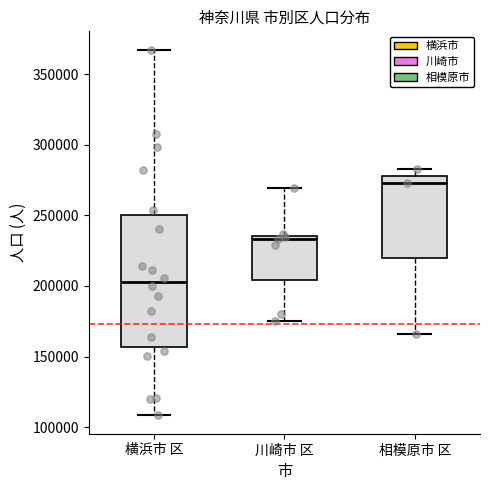

Reading left to right, transcribe this box plot: for each box, give where its median line is, the range the box spans, and where its two whiskers end, as read against the y-axis. The values are not printed on the chart, so give them approximately, as read against the axis.

横浜市 区: median 205000, box 155000 to 250000, whiskers 110000 to 365000
川崎市 区: median 235000 (just below the box's upper edge), box 205000 to 235000, whiskers 175000 to 270000
相模原市 区: median 275000, box 220000 to 280000, whiskers 165000 to 285000